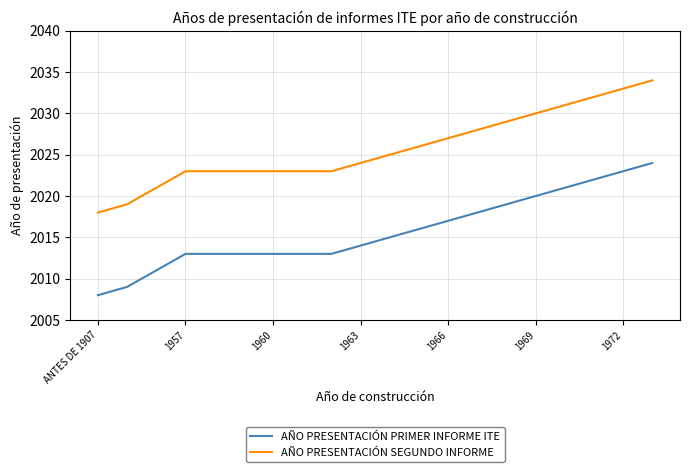

Does the chart have visible grid lines?

Yes